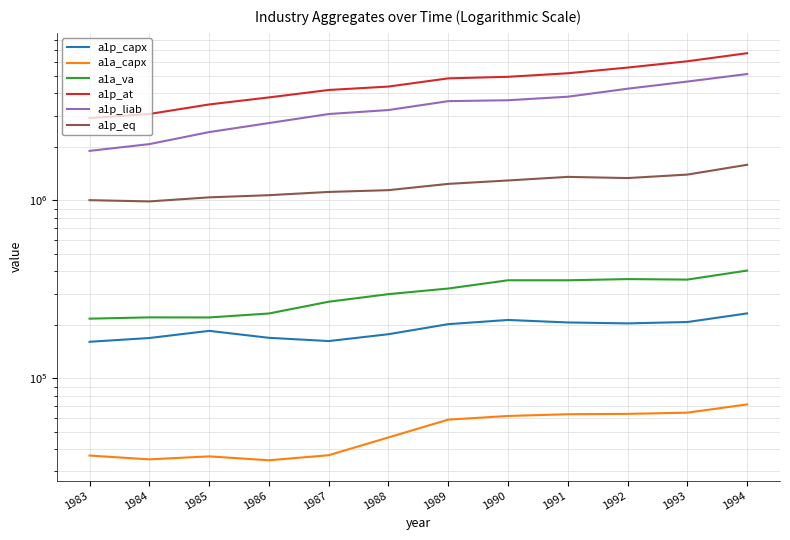

At which category does a1p_capx reach its first local peak?

1985